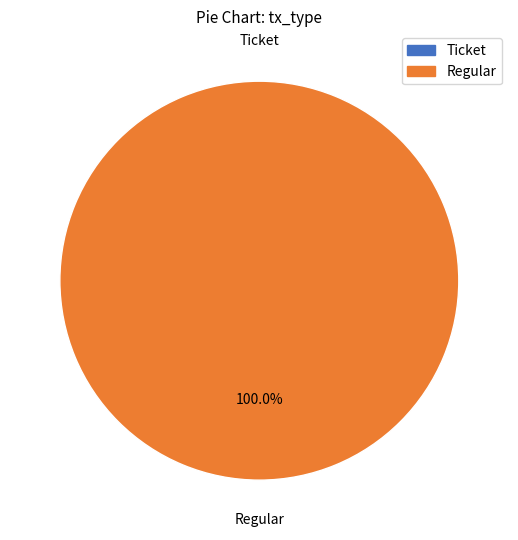

To the nearest percent, what is the difference between the Regular and Ticket slice percentages?

100%